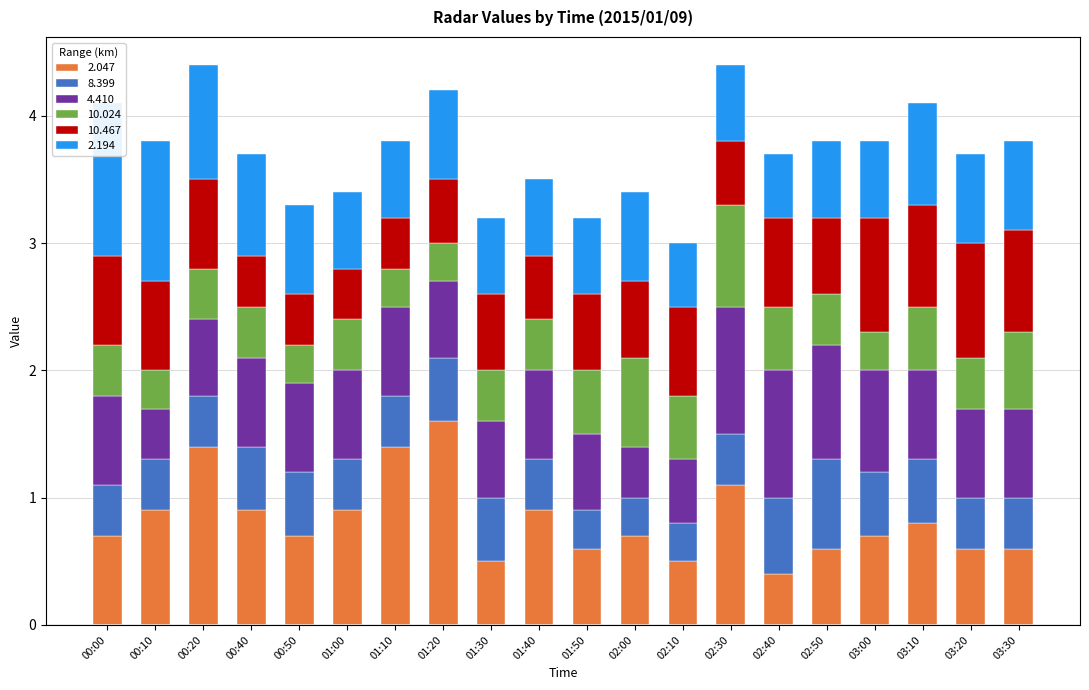

Is it true that 4.410 equals 0.7 at 00:10?

False